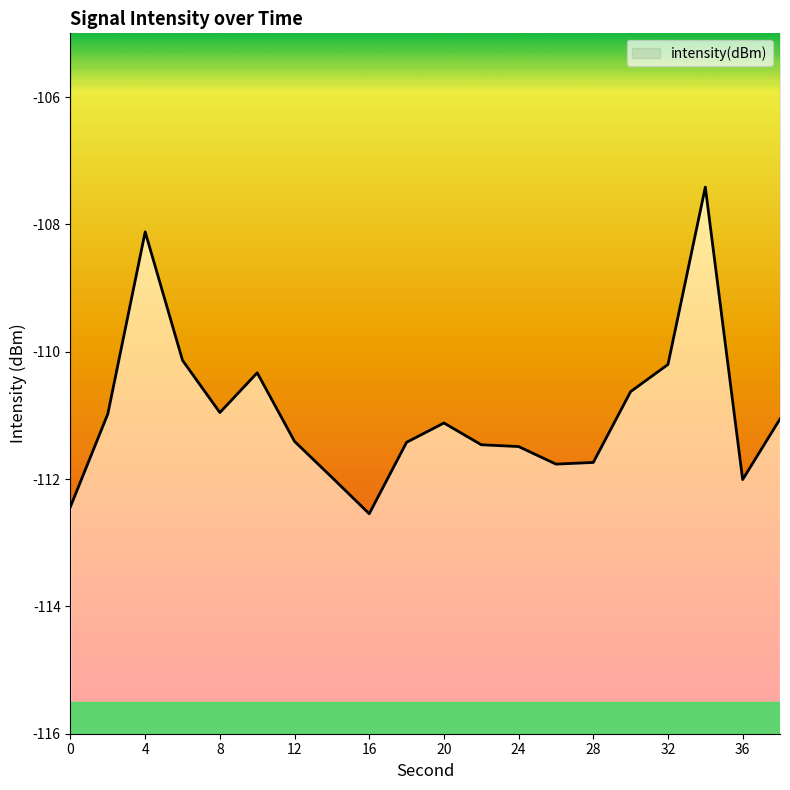

How many distinct data groups are displayed?

1